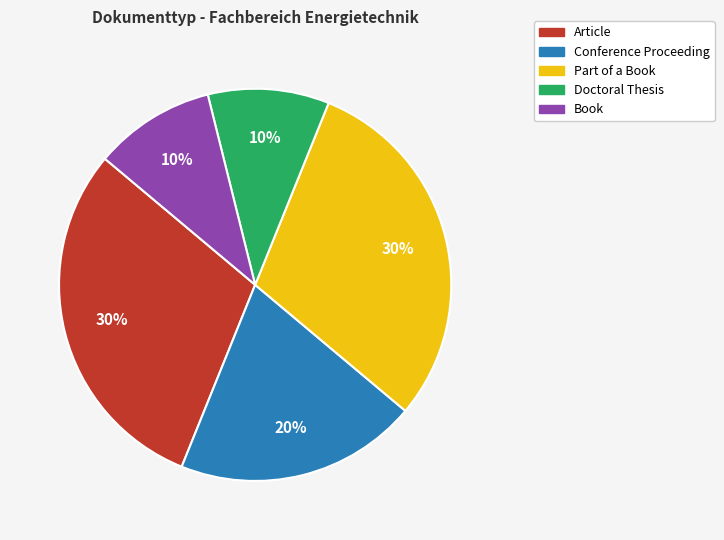

Is there any slice that represents more than half of the pie?

No